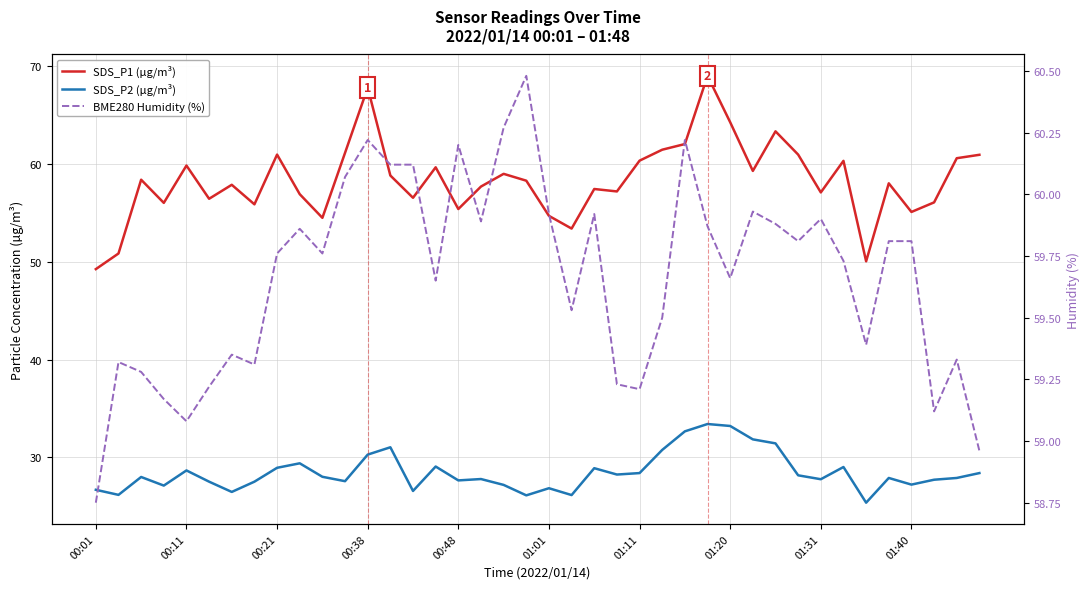

True or false: BME280 Humidity (%) and SDS_P2 (µg/m³) intersect in this chart.

False